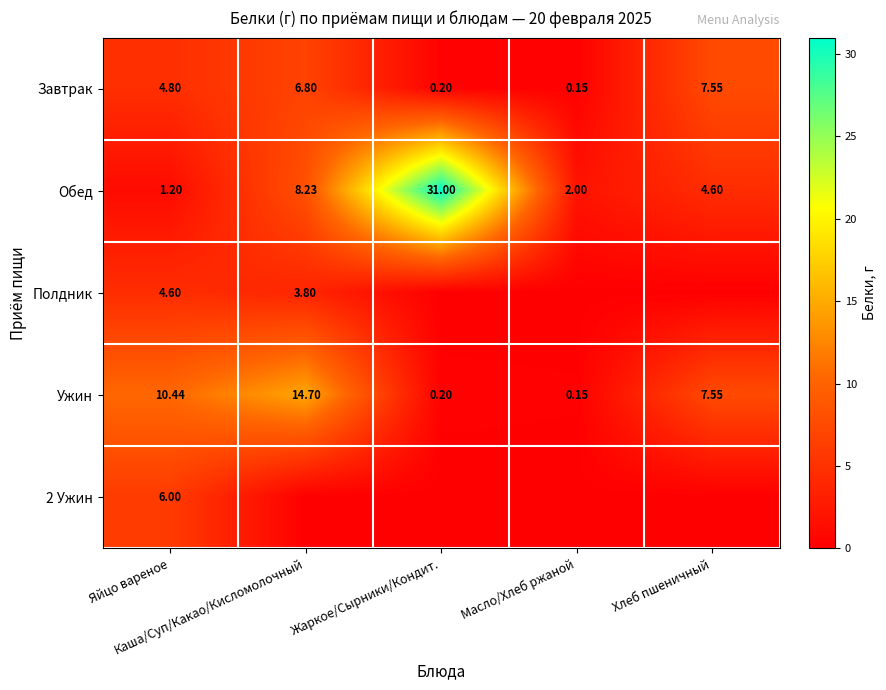

What is the difference between the second highest and second lowest values in the Ужин series?

10.2